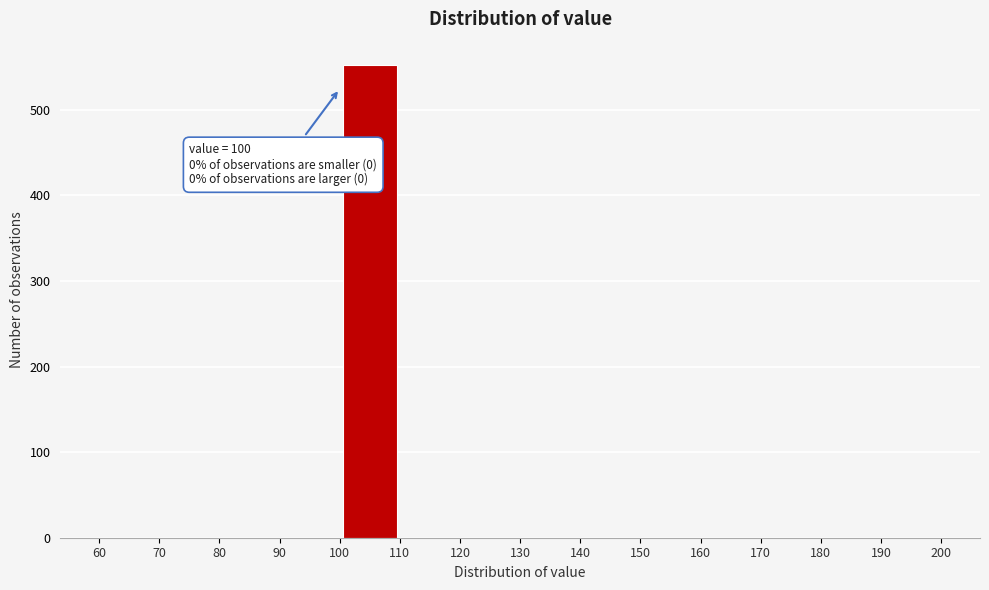

Which range on the x-axis has the tallest bar?

100 to 110